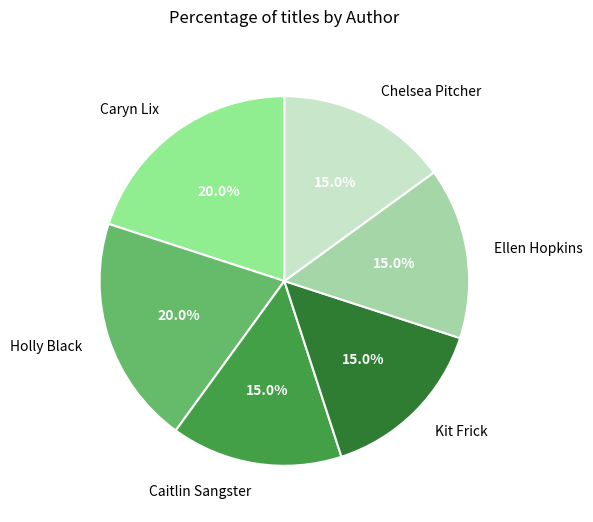

What is the ratio of the value at Caitlin Sangster to the value at Kit Frick?

1.0